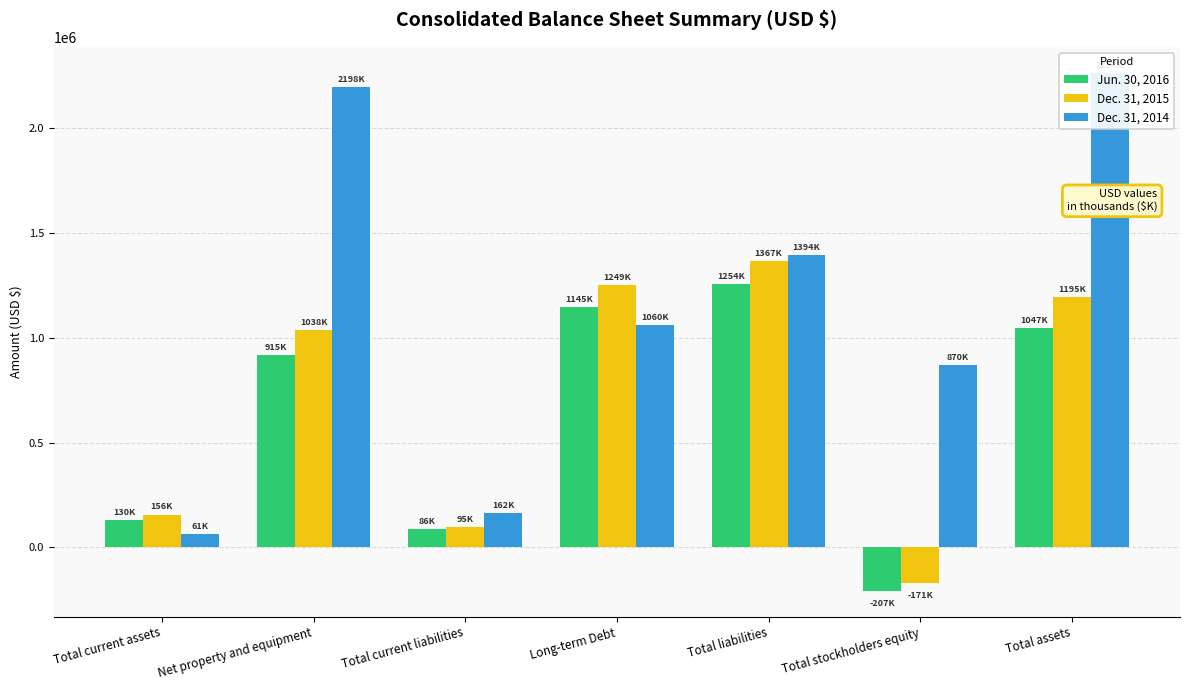

Reading right to left, extract all data points from this chart.

Jun. 30, 2016: Total assets=1047226	Total stockholders equity=-207267	Total liabilities=1254493	Long-term Debt=1145190	Total current liabilities=86821	Net property and equipment=915350	Total current assets=130755
Dec. 31, 2015: Total assets=1195850	Total stockholders equity=-171258	Total liabilities=1367108	Long-term Debt=1249330	Total current liabilities=95720	Net property and equipment=1038420	Total current assets=156238
Dec. 31, 2014: Total assets=2264546	Total stockholders equity=870272	Total liabilities=1394274	Long-term Debt=1060654	Total current liabilities=162171	Net property and equipment=2198169	Total current assets=61217